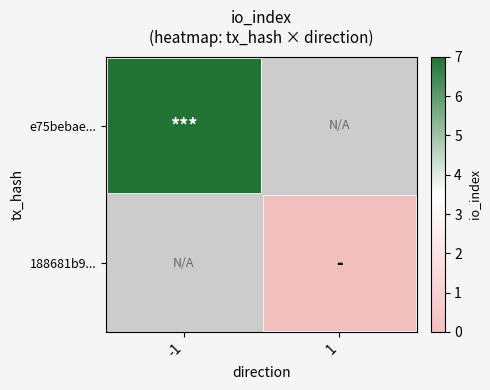

Which series has the widest spread of values?

e75bebae...